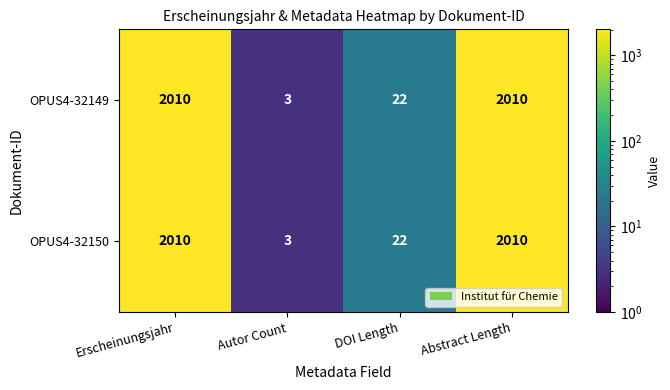

At which label does OPUS4-32149 reach its minimum?

Autor Count